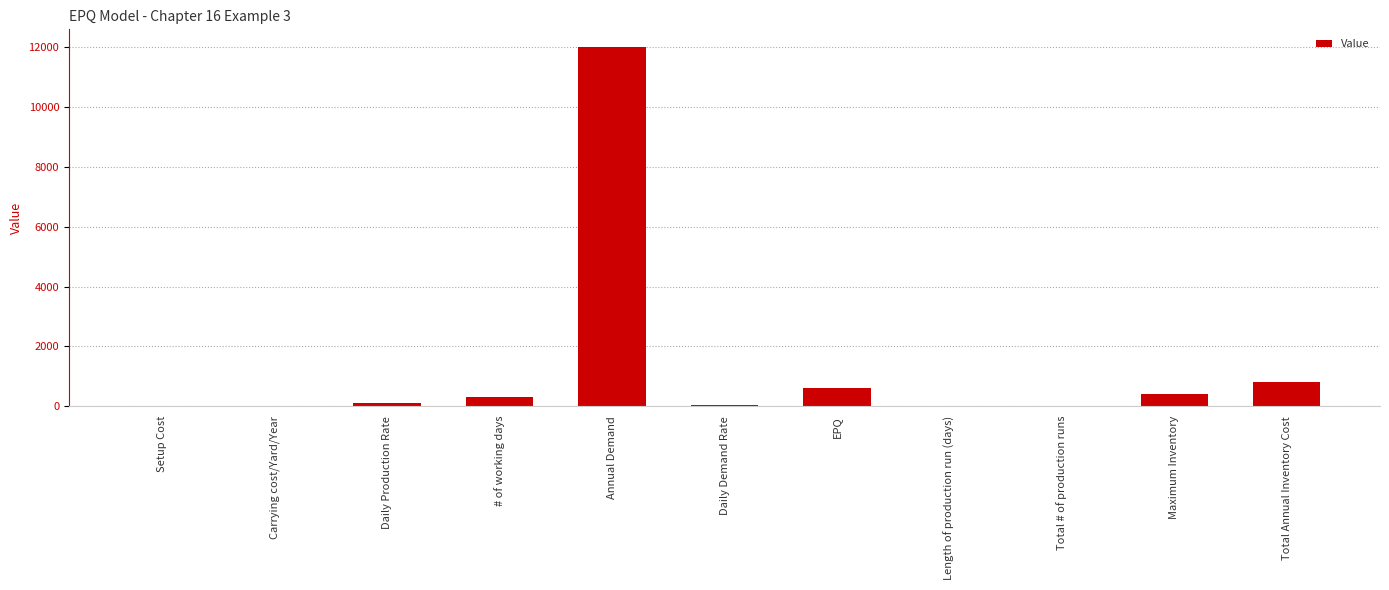

What is the change in value from Annual Demand to EPQ?

-11400